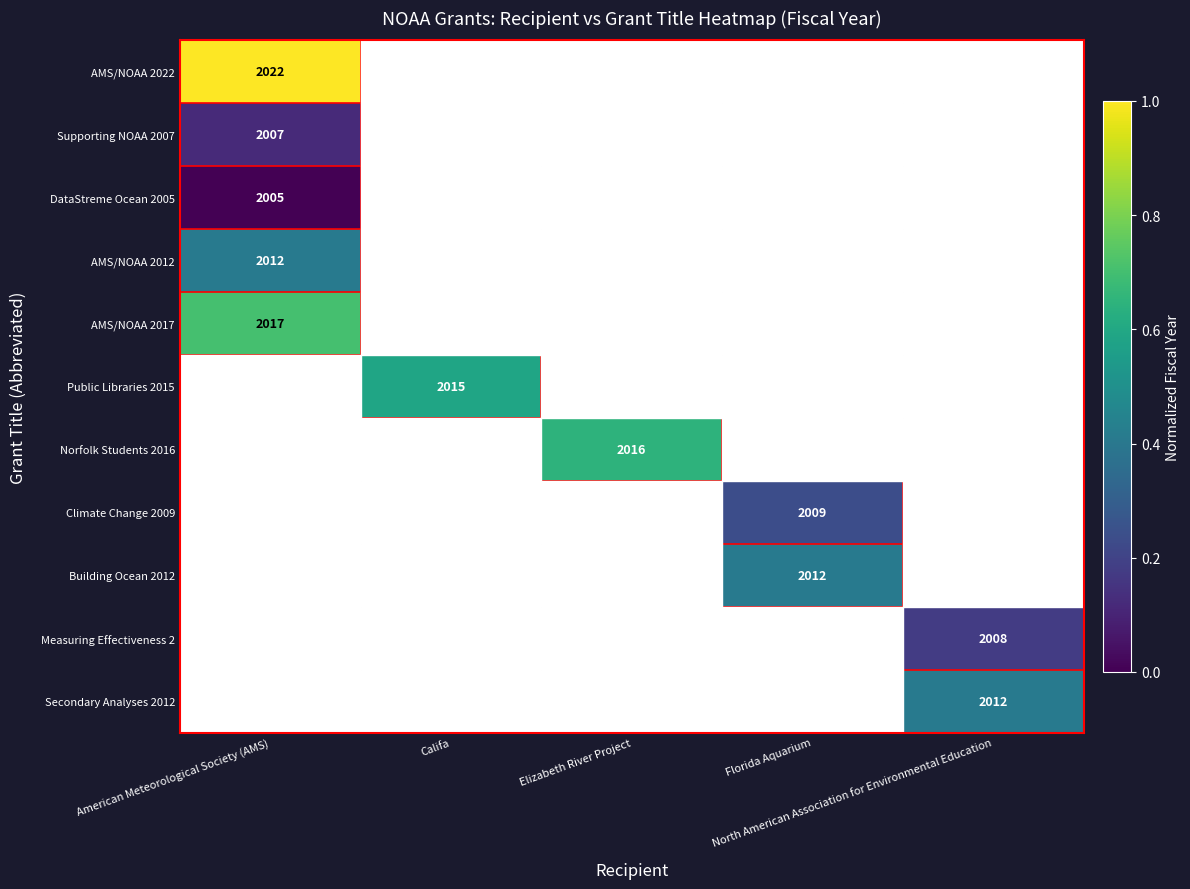

At which category does the chart reach its peak across all series?

American Meteorological Society (AMS)